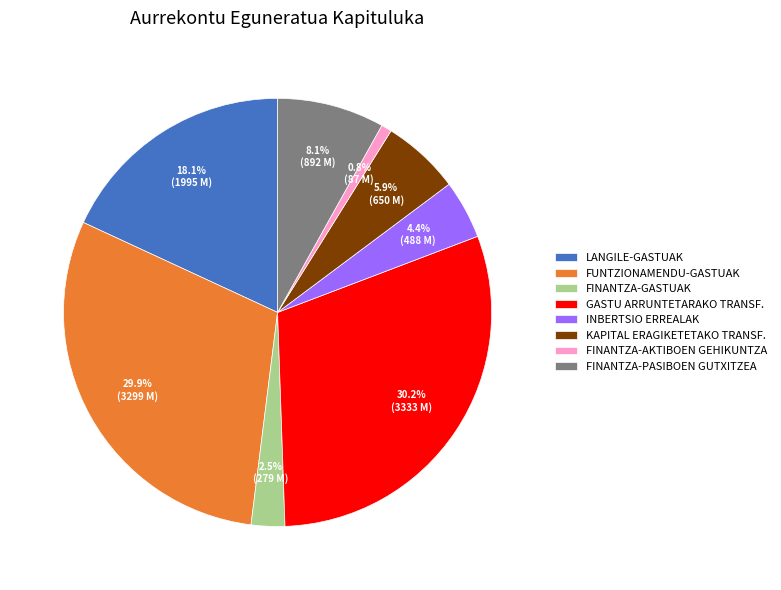

How many slices are in this pie chart?

8